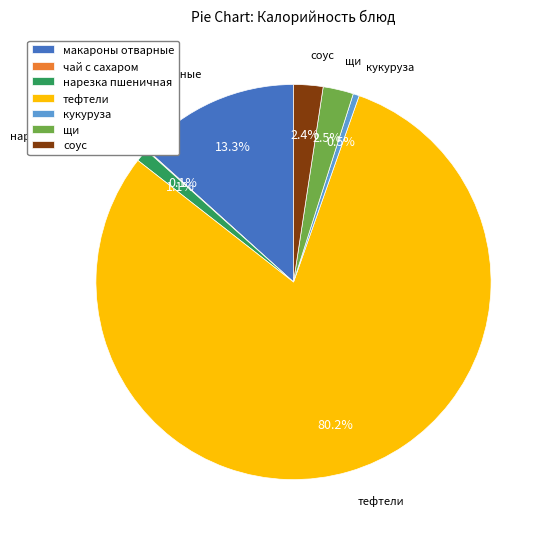

What percentage is NOT represented by соус?

97.6%